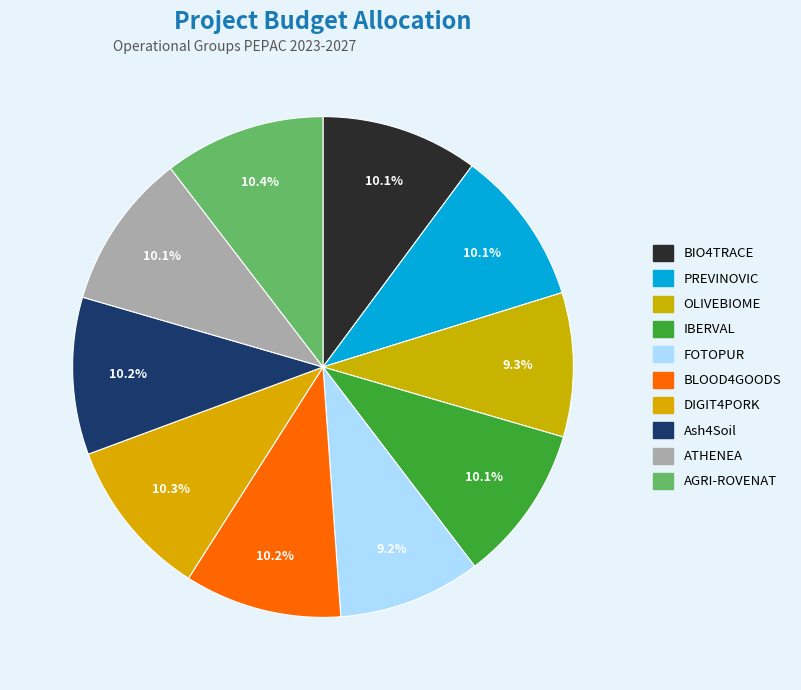

How many segments does this pie chart have?

10